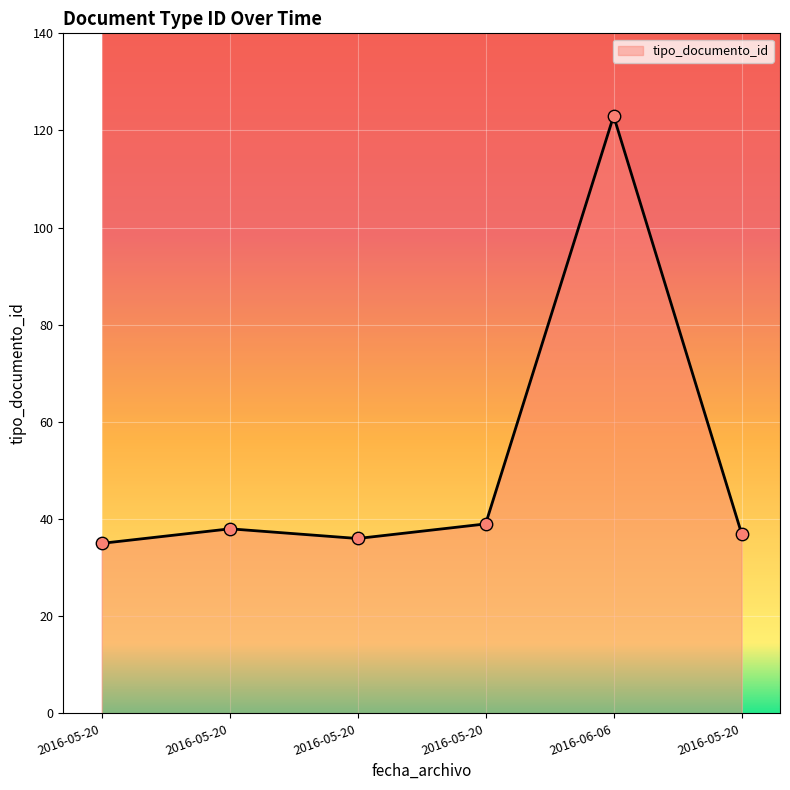

Between 2016-05-20 and 2016-05-20, which is larger?

2016-05-20